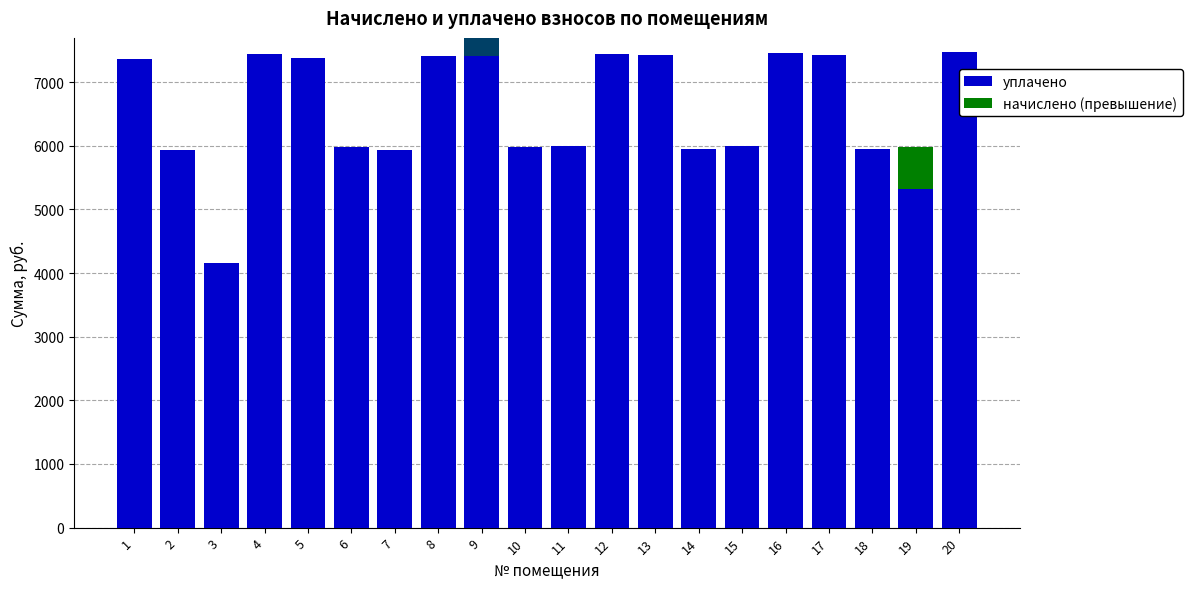

How many bars are there in total?

40